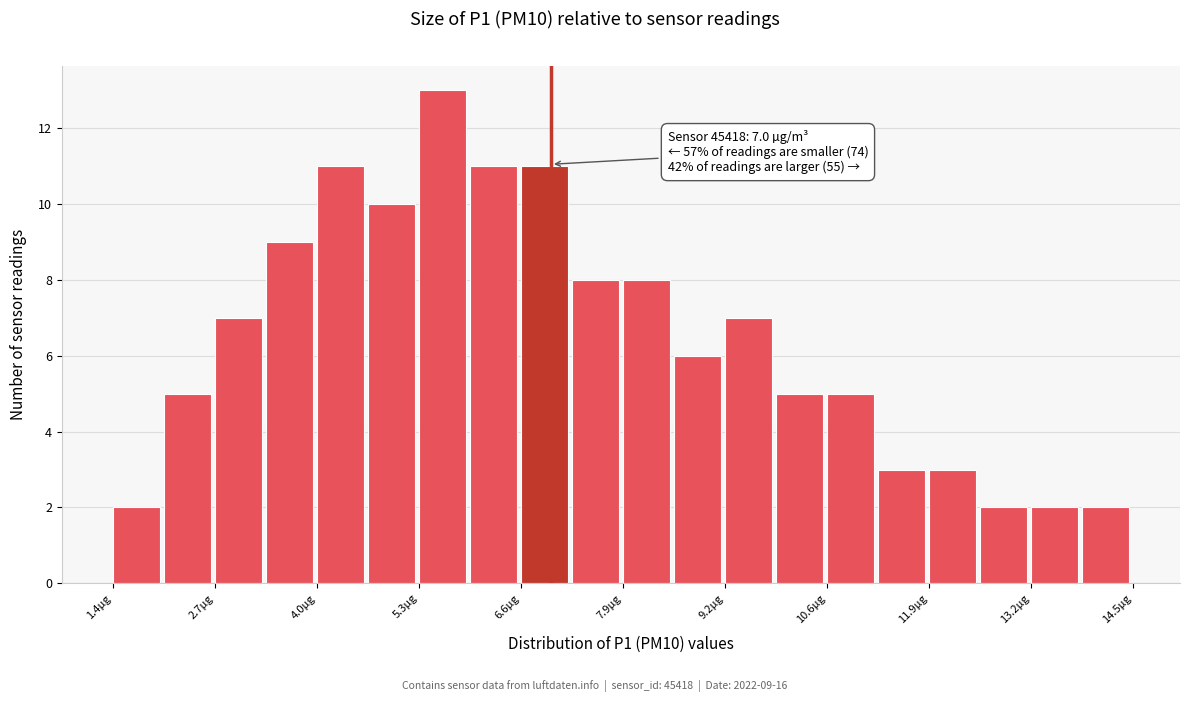

Around what value on the x-axis is the tallest bar? Give the approximate position of its centre, as read against the axis.

5.6